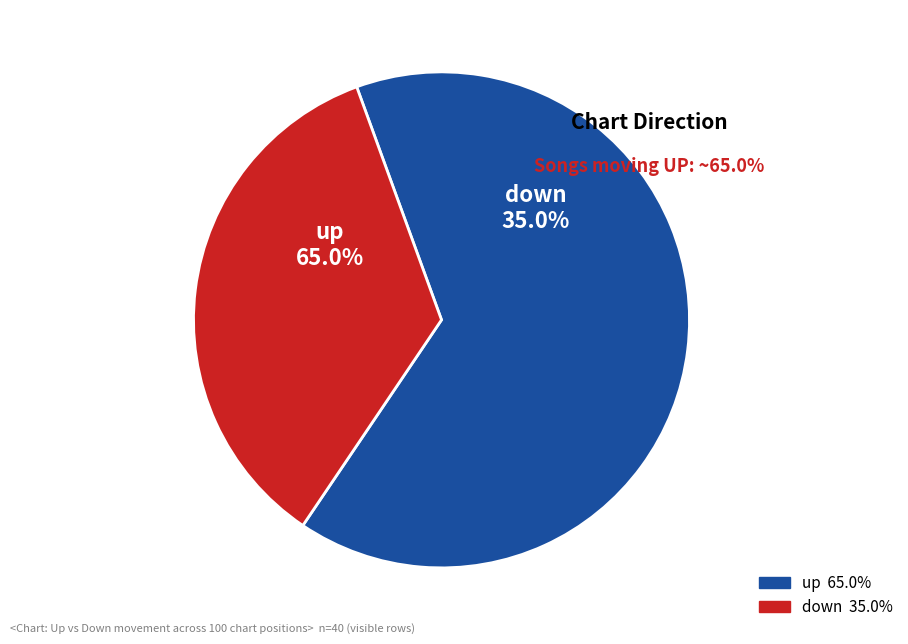

Rank the categories by value from highest to lowest.

up, down